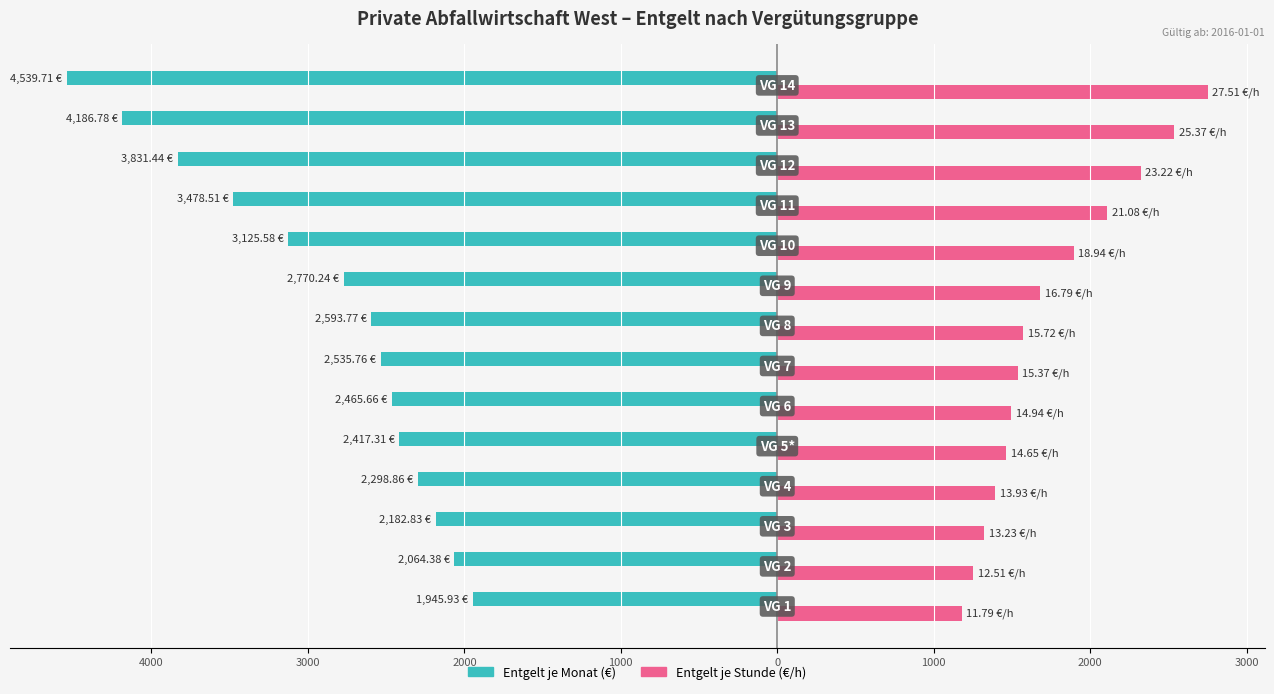

How many bars are there in each group?

2